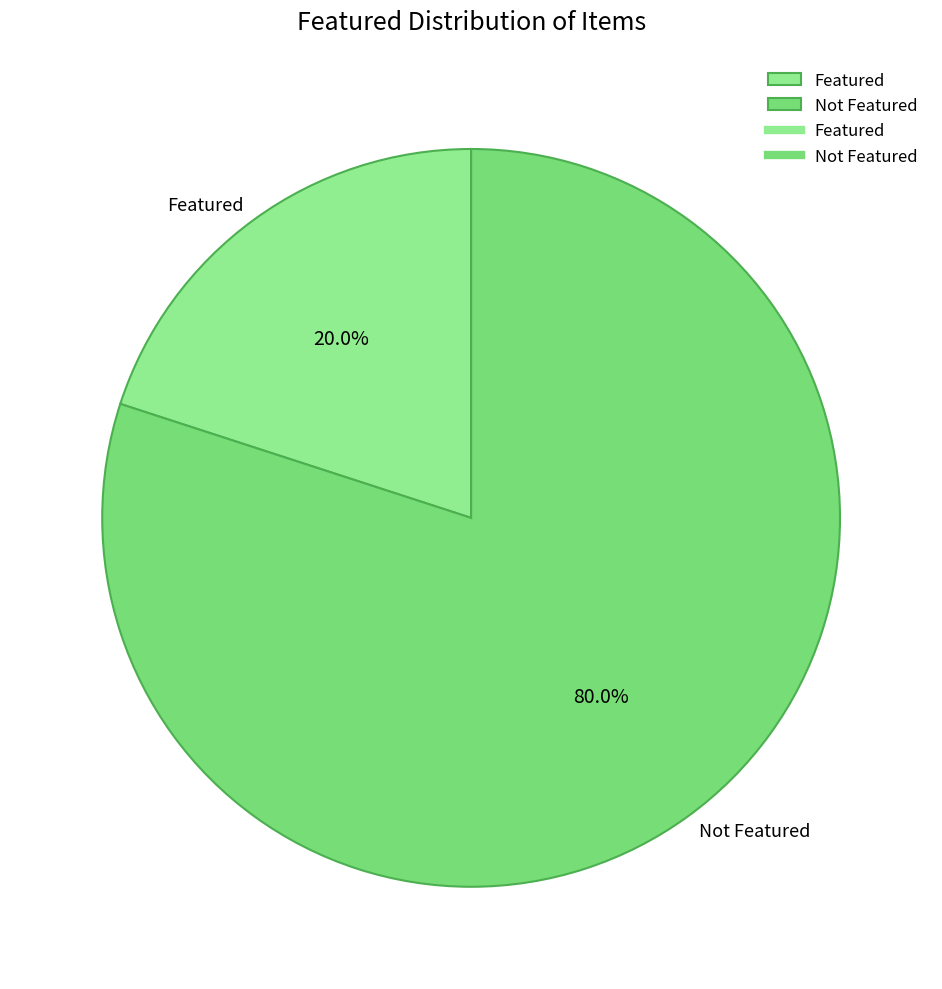

Which category has the biggest portion of the pie?

Not Featured